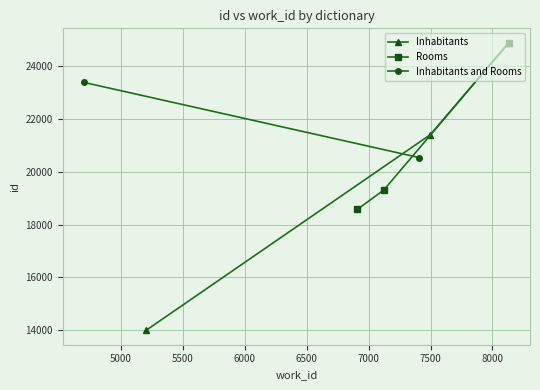

What is the value of the Rooms point at the 2nd from the left?

19304